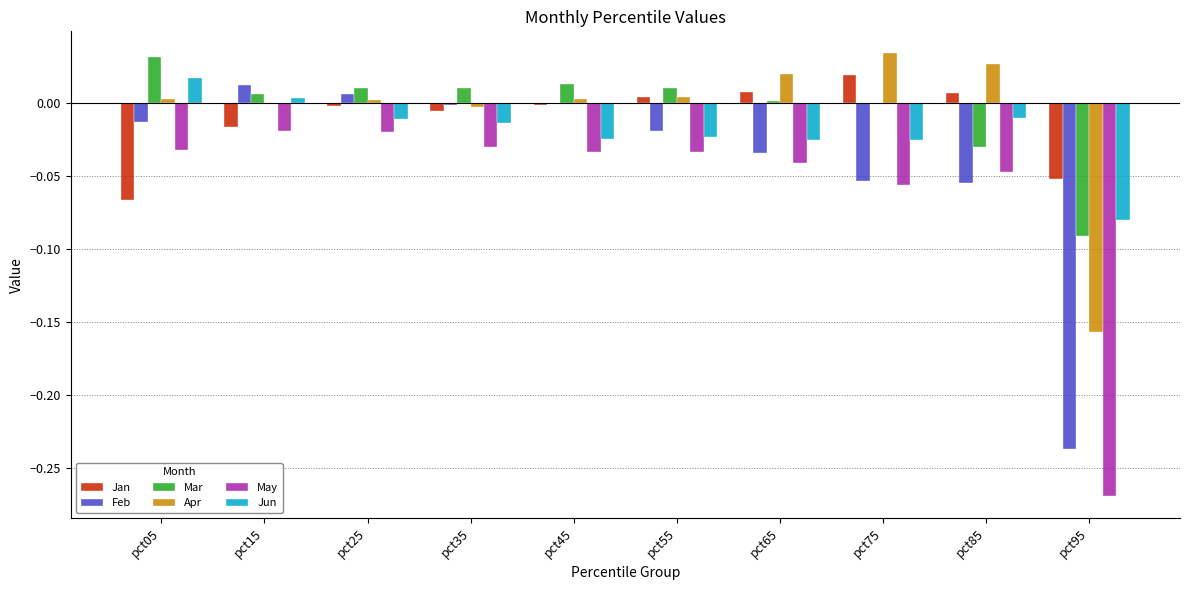

Count the number of data series in this chart.

6